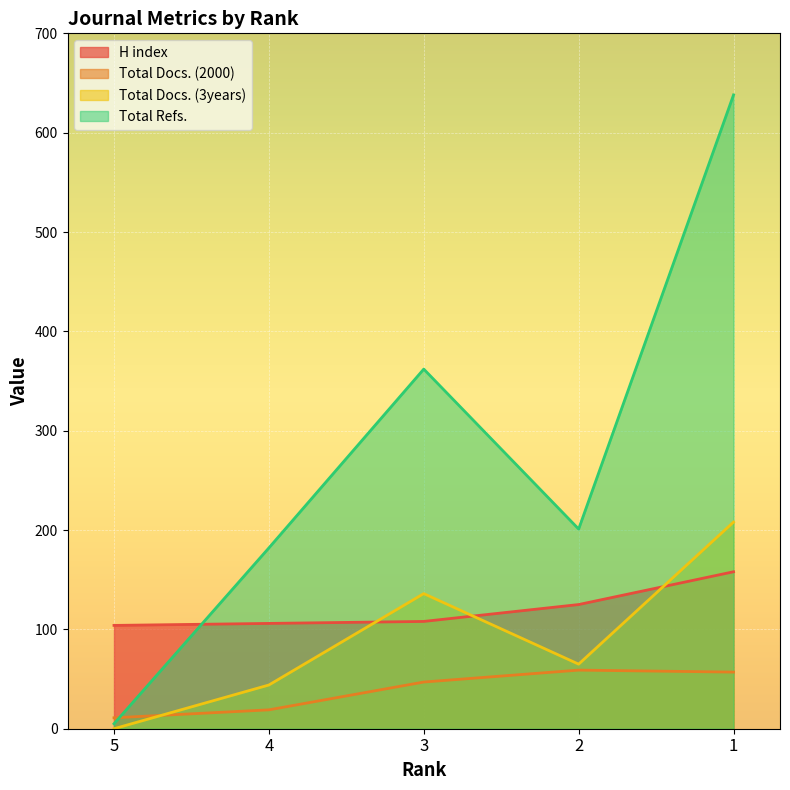

Between 3 and 2, which is larger?

2